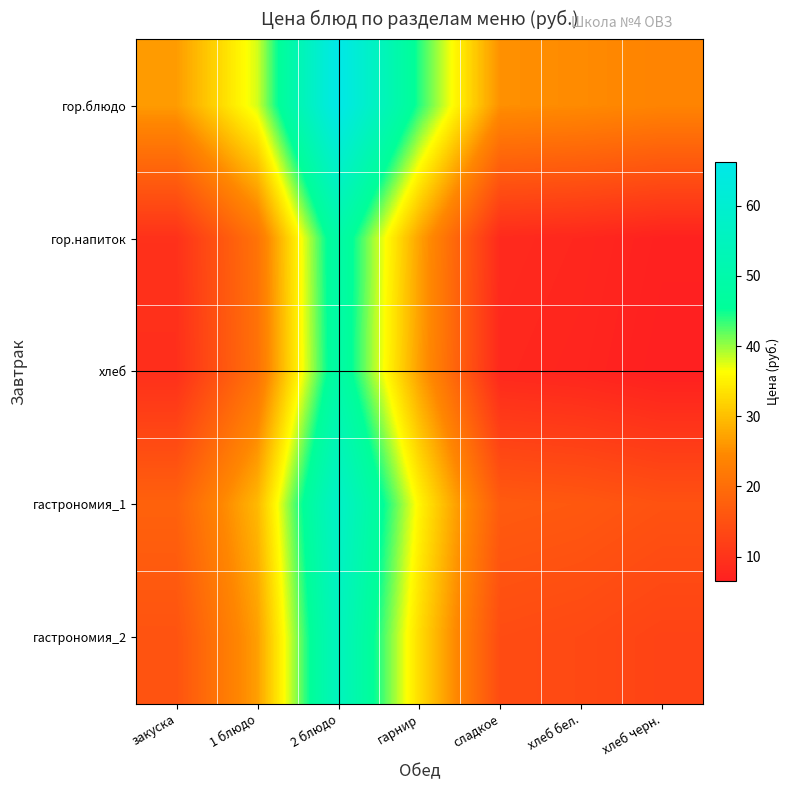

Reading left to right, list all the values displayed in this chart.

гор.блюдо: закуска=26.5	1 блюдо=37.9	2 блюдо=66.3	гарнир=44.1	сладкое=25.3	хлеб бел.=24.8	хлеб черн.=23.8
гор.напиток: закуска=9.6	1 блюдо=20.9	2 блюдо=49.3	гарнир=27.1	сладкое=8.3	хлеб бел.=7.8	хлеб черн.=6.8
хлеб: закуска=9.2	1 блюдо=20.6	2 блюдо=49.0	гарнир=26.8	сладкое=8.0	хлеб бел.=7.5	хлеб черн.=6.5
гастрономия_1: закуска=18.0	1 блюдо=29.4	2 блюдо=57.7	гарнир=35.5	сладкое=16.8	хлеб бел.=16.2	хлеб черн.=15.2
гастрономия_2: закуска=15.4	1 блюдо=26.8	2 блюдо=55.2	гарнир=33.0	сладкое=14.2	хлеб бел.=13.7	хлеб черн.=12.7